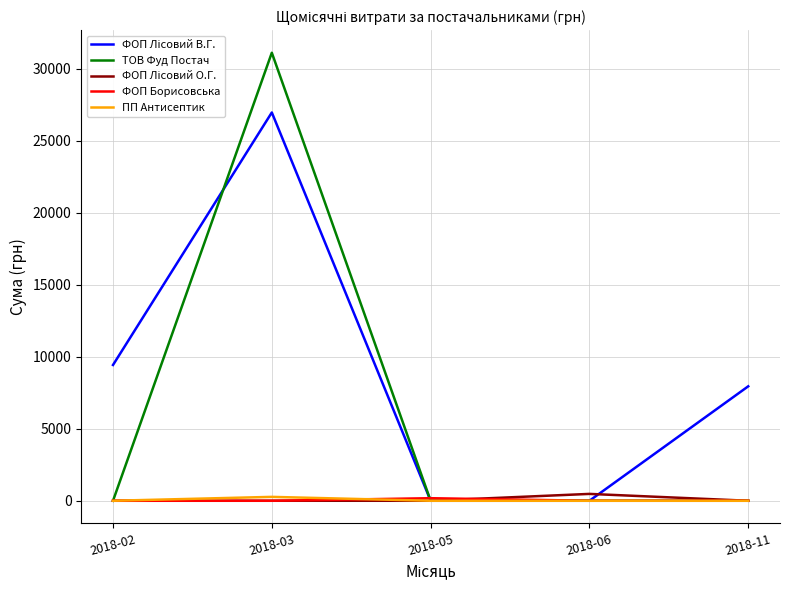

What is the maximum value shown in the chart?

31121.4